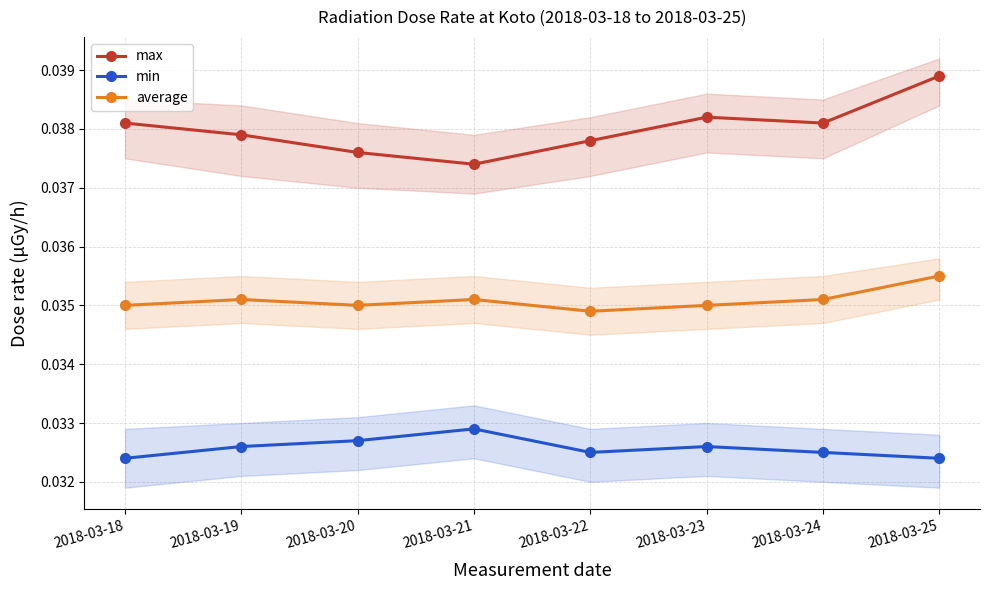

Which label corresponds to the smallest value in the chart?

2018-03-18